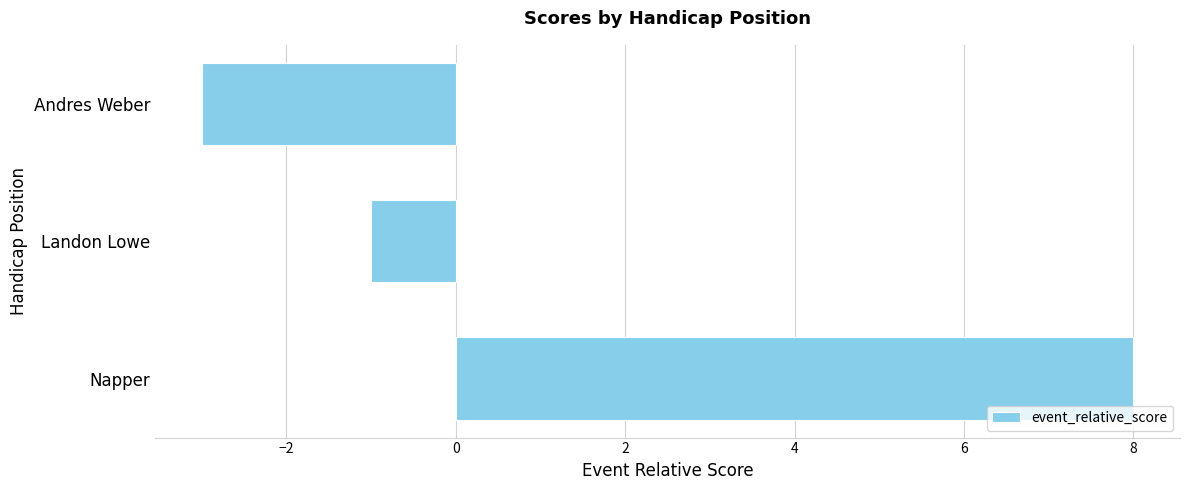

Rank the categories by value from lowest to highest.

Andres Weber, Landon Lowe, Napper